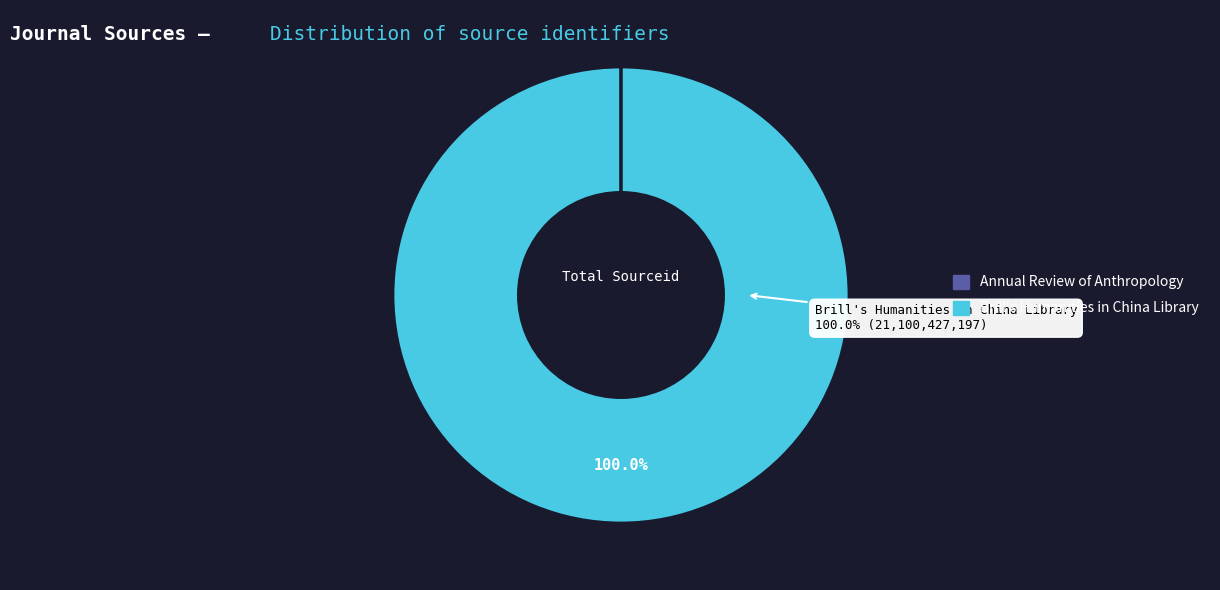

Which slice is the largest?

Brill's Humanities in China Library